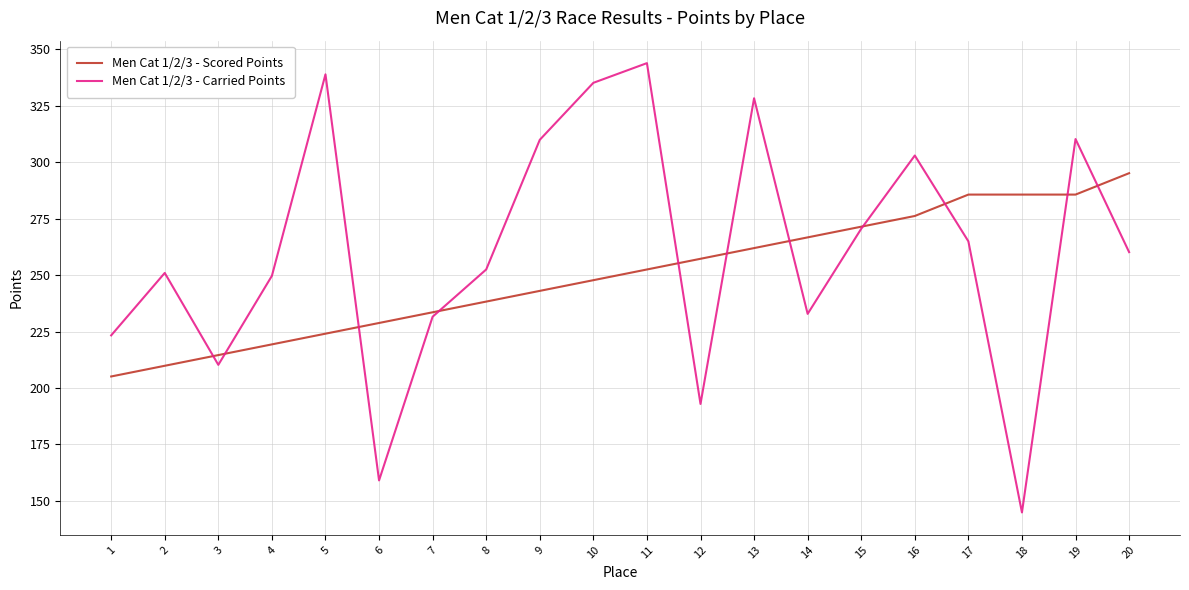

What is the total value across all series at 13?

590.2